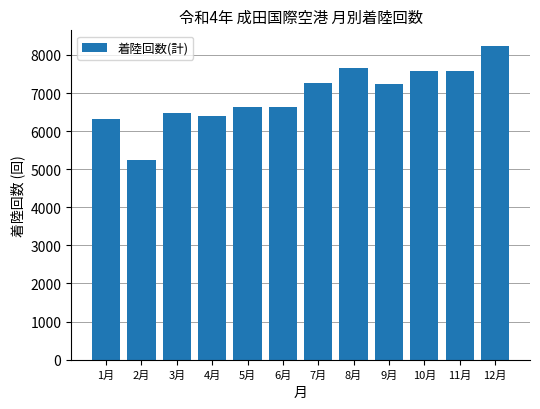

The chart shows a value of 6316 at 1月. True or false?

True